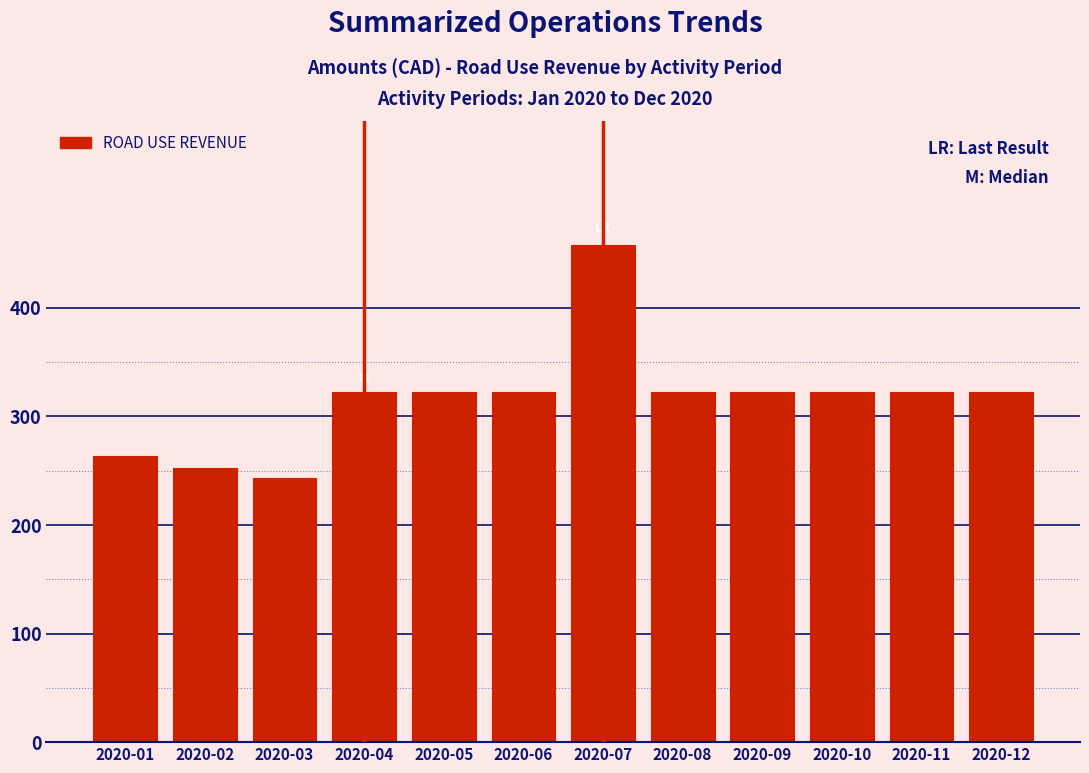

Reading left to right, what are all the values shown in this chart?

2020-01=263.5	2020-02=252.5	2020-03=243.5	2020-04=322.8	2020-05=322.8	2020-06=322.8	2020-07=457.8	2020-08=322.8	2020-09=322.8	2020-10=322.8	2020-11=322.8	2020-12=322.8